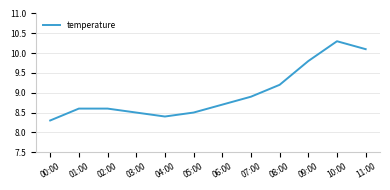

What is the difference between the maximum and minimum values?

2.0